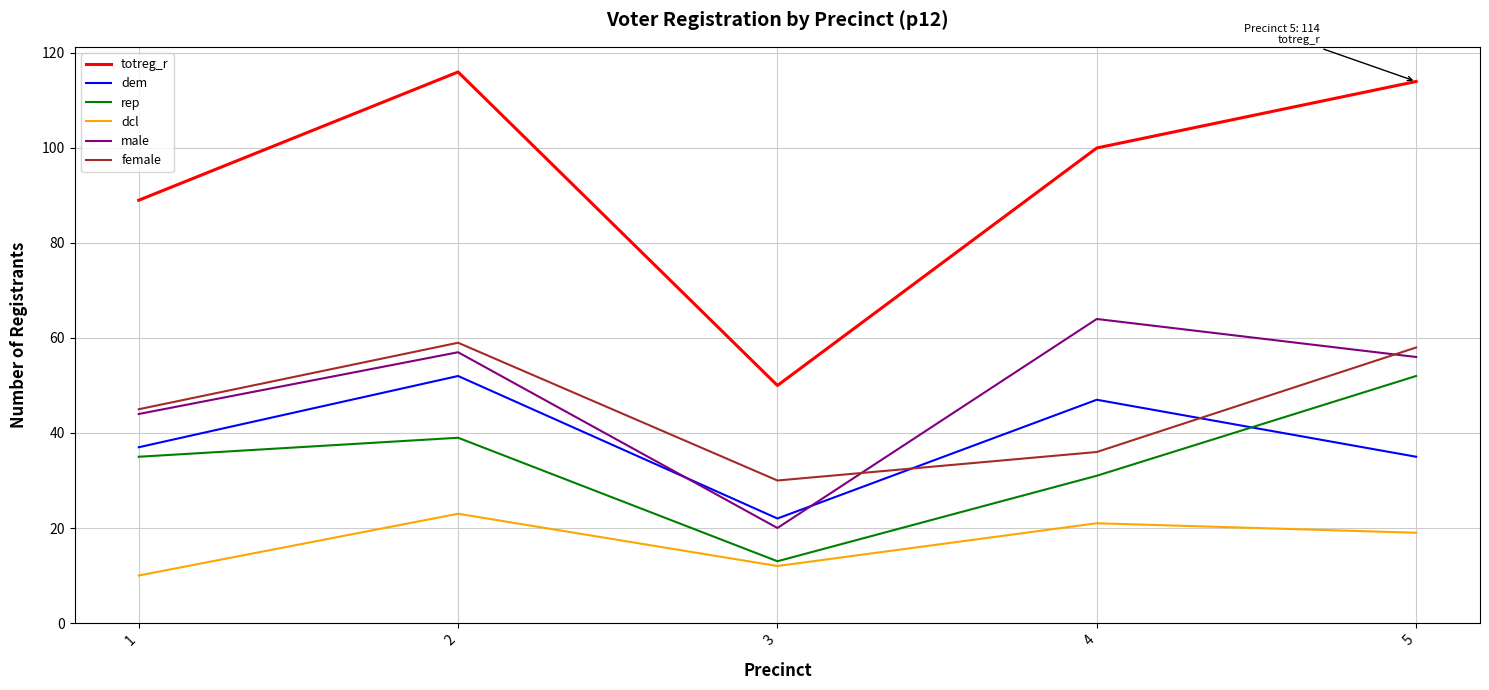

At which category does totreg_r reach its first local peak?

2